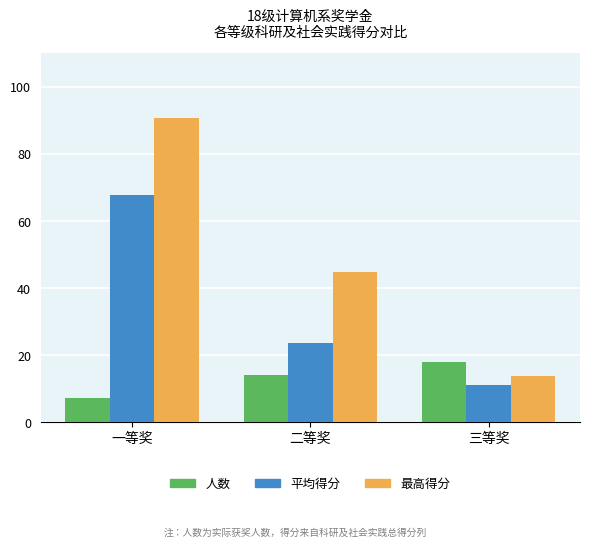

What value does the 最高得分 series have at 三等奖?

13.7